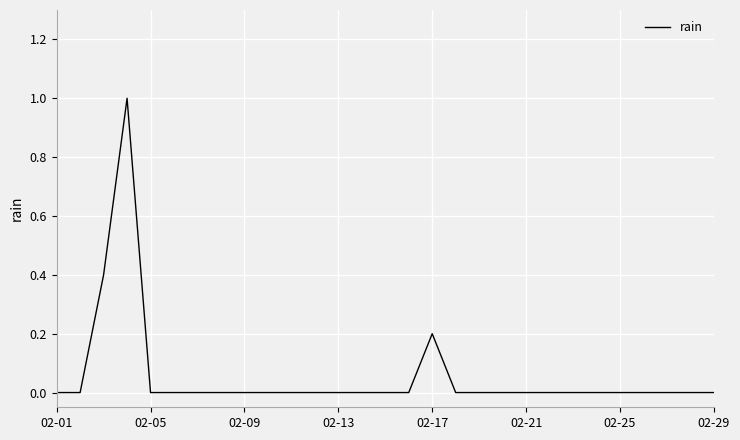

What is the difference between the maximum and minimum values?

1.0